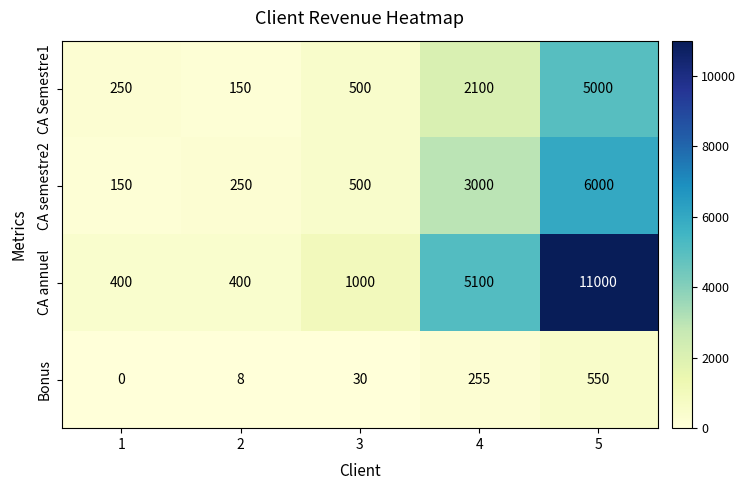

What is the difference between the highest and lowest values at 1?

400